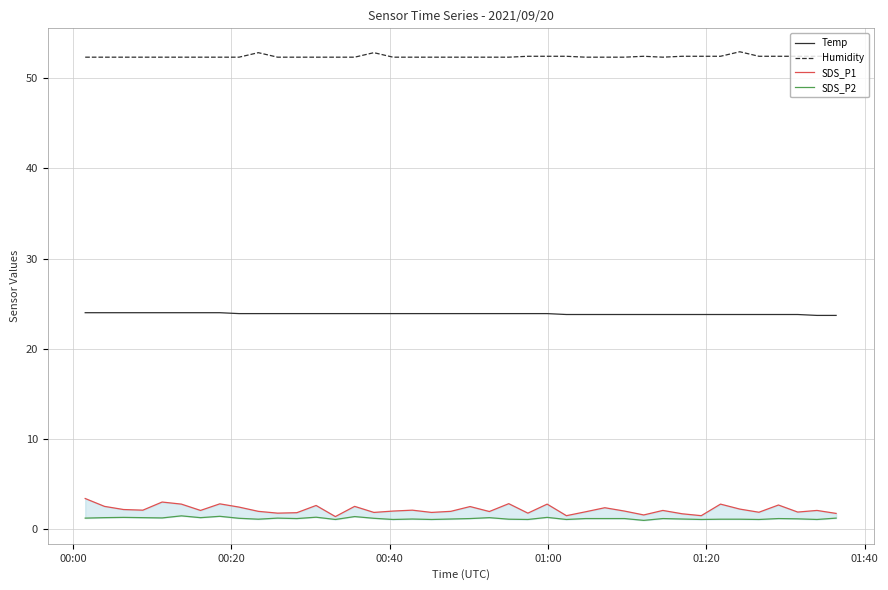

In SDS_P2, how many points are higher than both neighbors (excluding endpoints)?

11